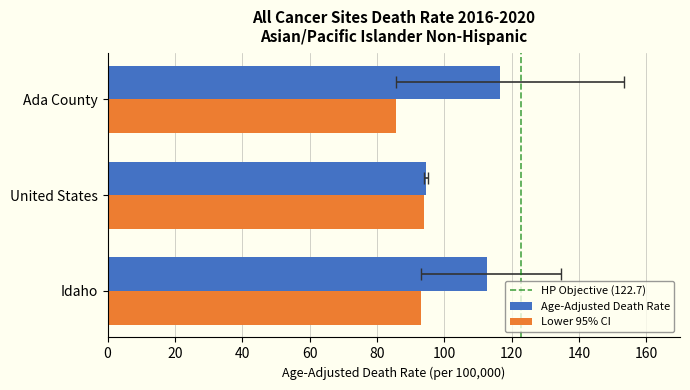

What is the difference between the Lower CI values at Ada County and United States?

8.1